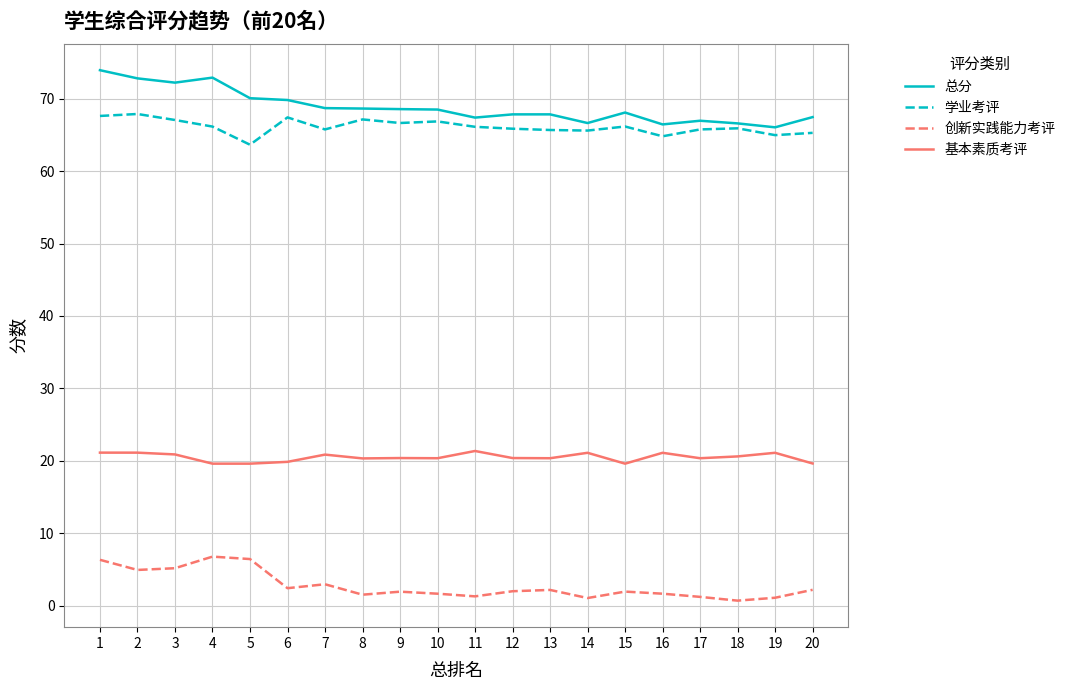

What is the approximate value of 总分 at 8?

68.6